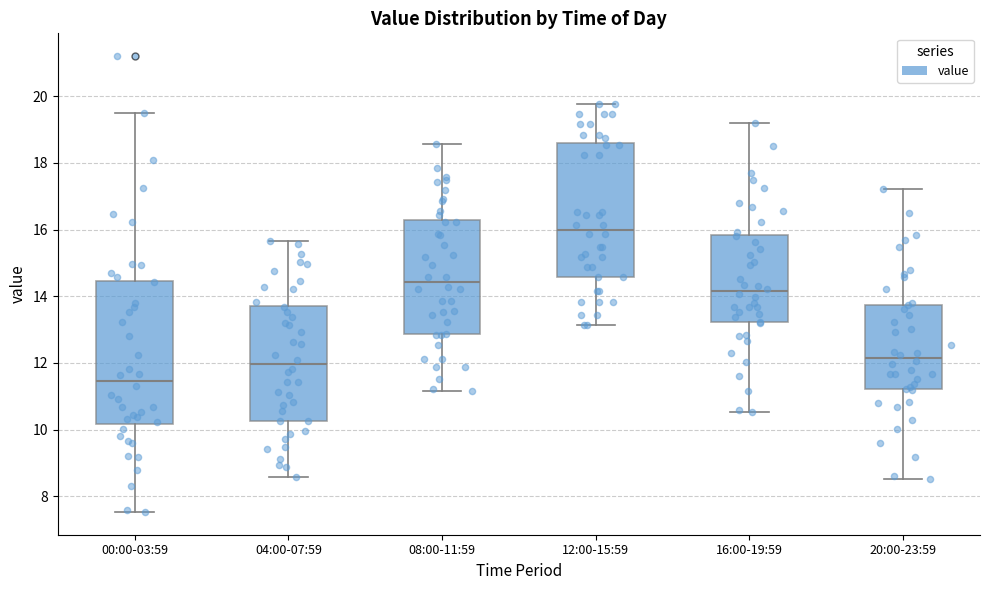

Which box's median line is the highest?

12:00-15:59